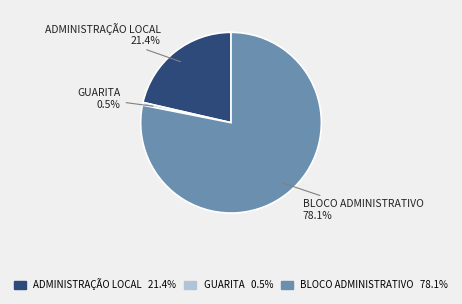

True or false: BLOCO ADMINISTRATIVO accounts for 84% of the total.

False